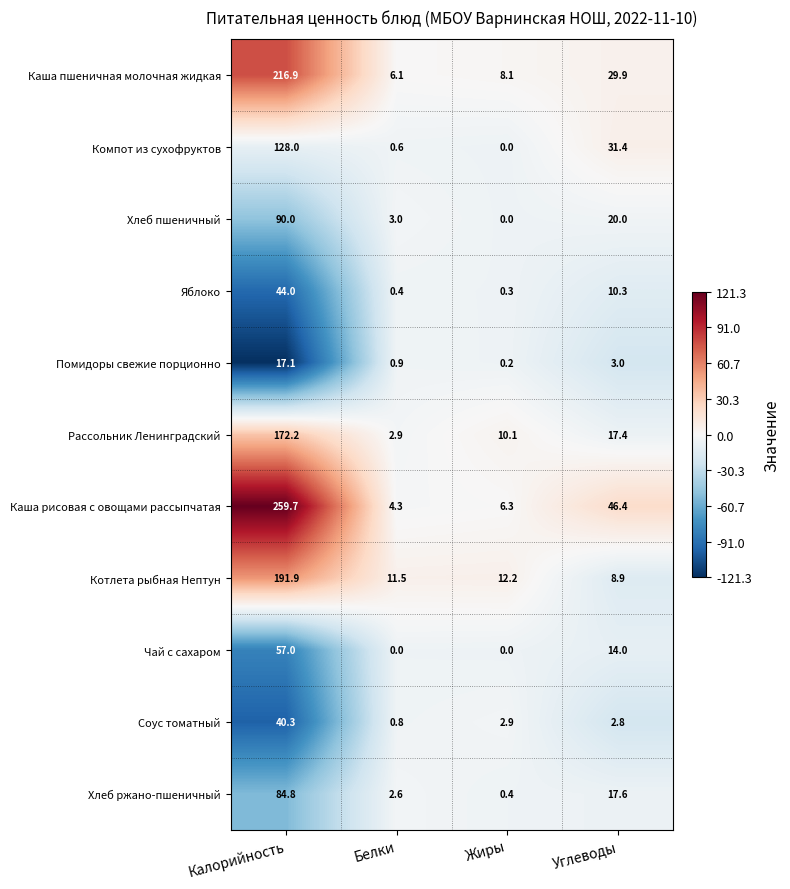

At how many categories does at least one series exceed 6?

4